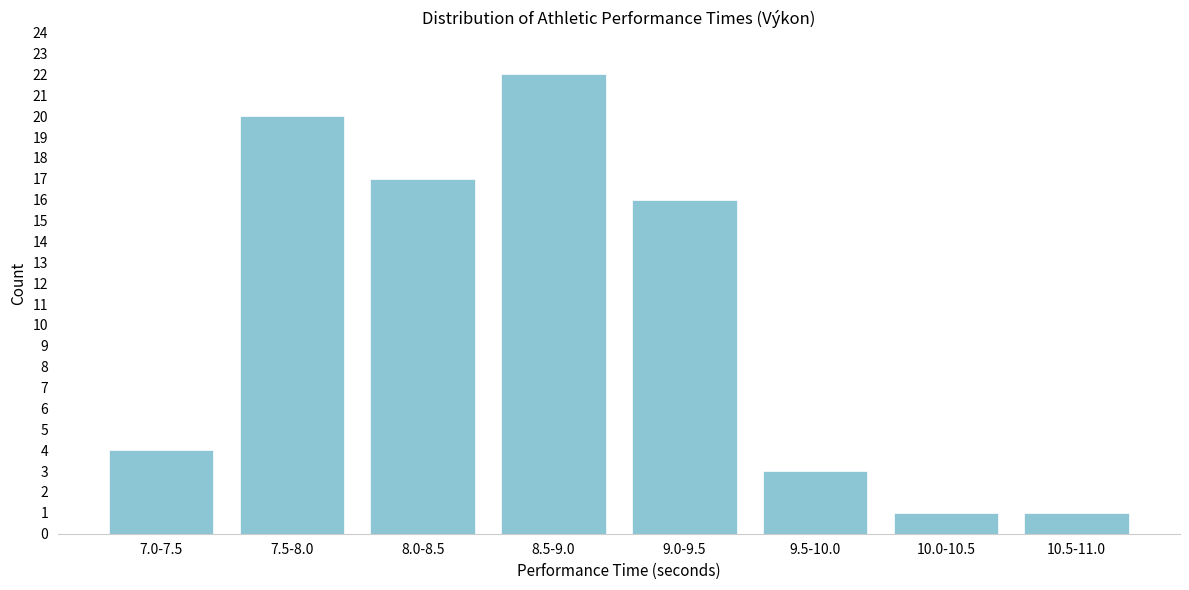

Reading right to left, list all the values displayed in this chart.

10.5-11.0=1	10.0-10.5=1	9.5-10.0=3	9.0-9.5=16	8.5-9.0=22	8.0-8.5=17	7.5-8.0=20	7.0-7.5=4